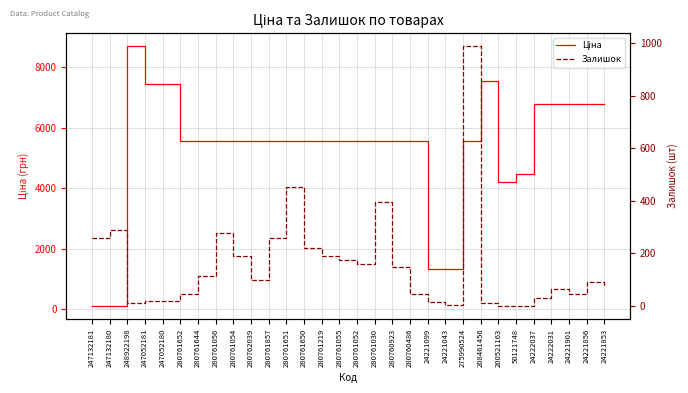

Which series changed the most between 280761030 and 208461456?

Ціна